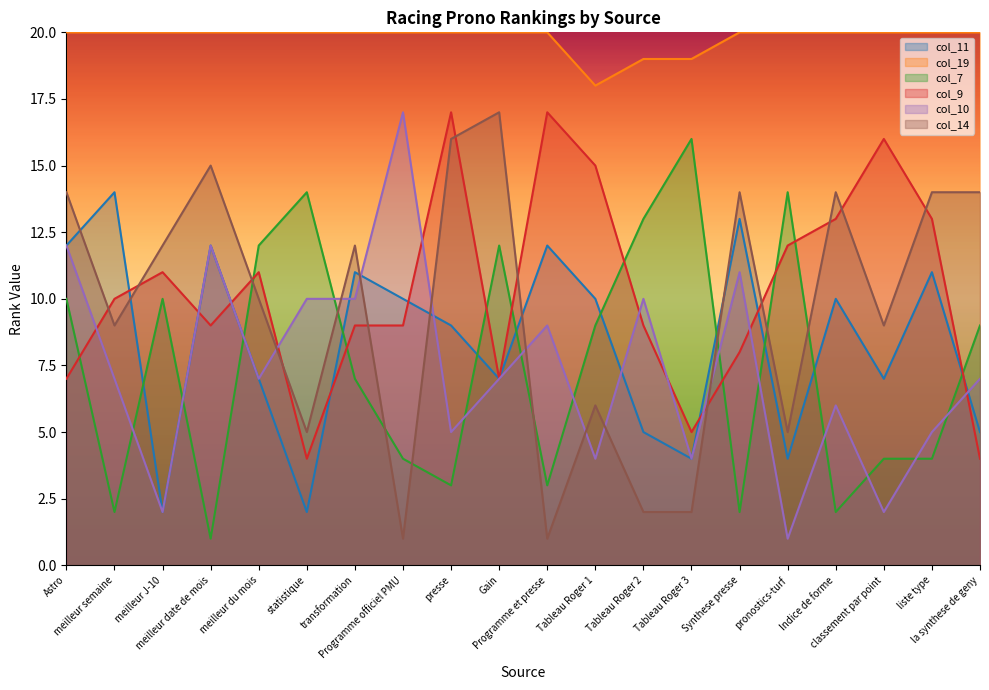

True or false: col_10 has a value of 3 at Indice de forme.

False